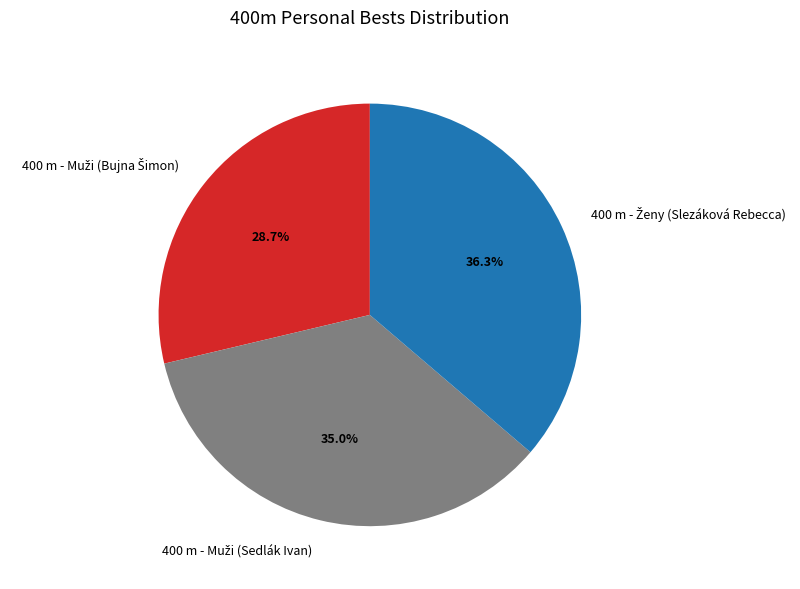

Is there a majority slice in this chart?

No